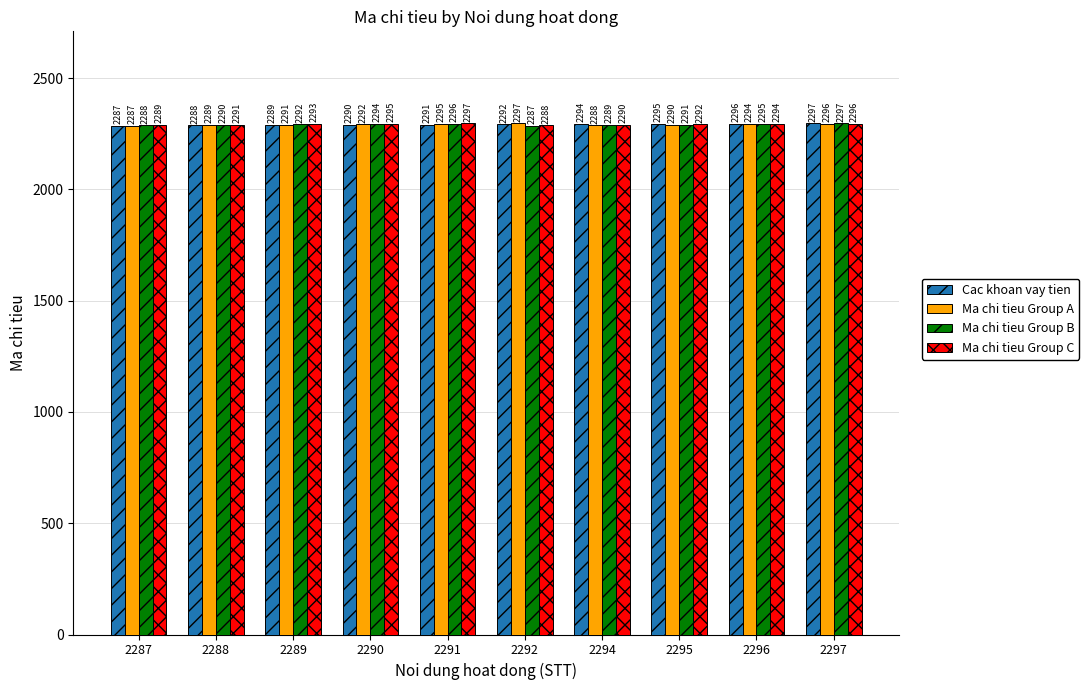

Which category has the highest value in the Ma chi tieu Group A series?

2292